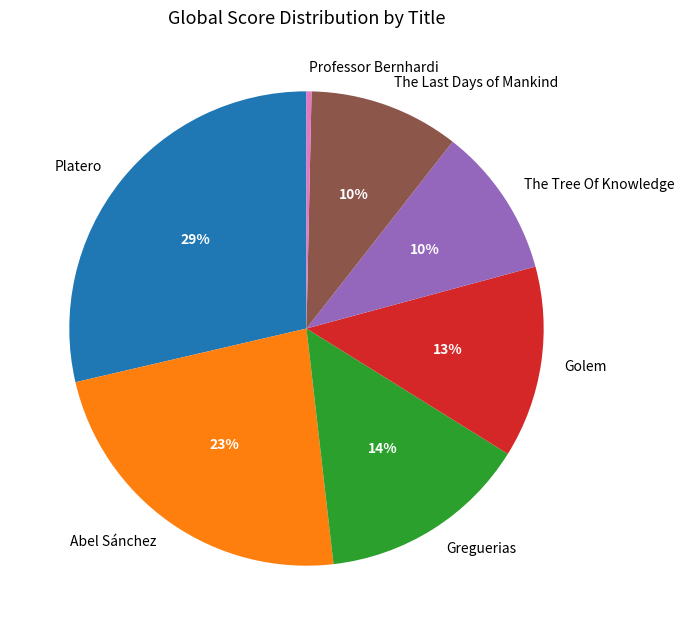

Does Abel Sánchez represent more than half of the total?

No